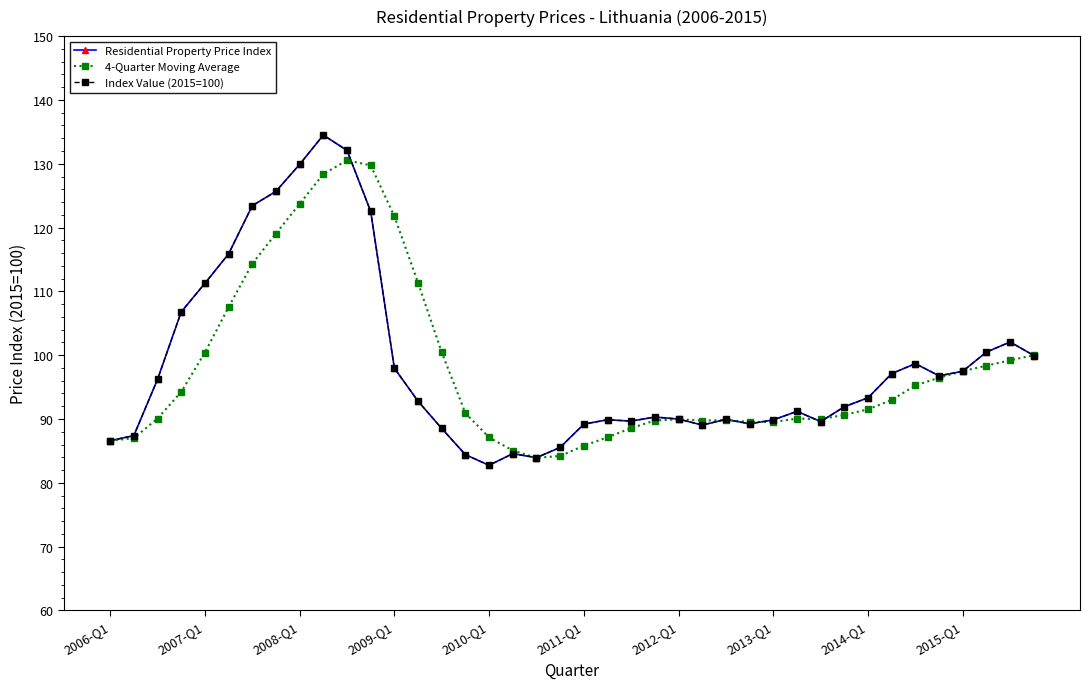

List the series in order of their peak value, lowest first.

4-Quarter Moving Average, Residential Property Price Index, Index Value (2015=100)